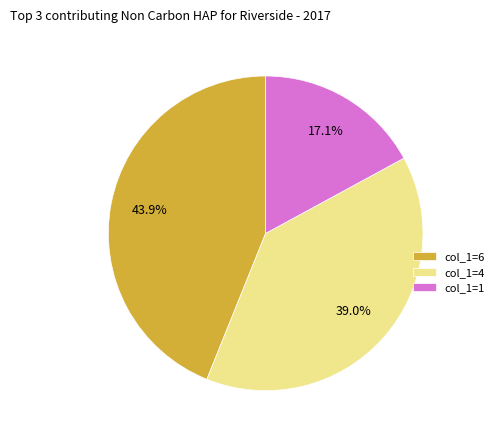

What percentage is NOT represented by col_1=4?

61.0%